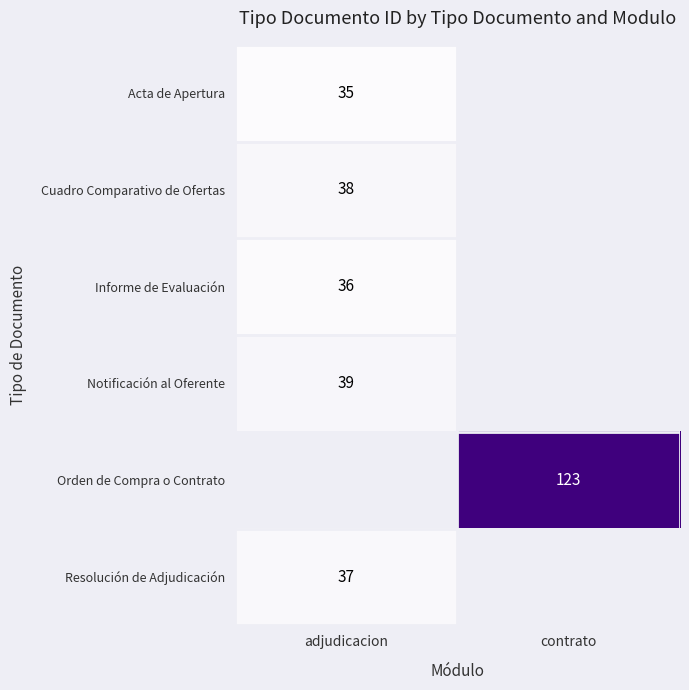

True or false: Notificación al Oferente has a value of 51 at adjudicacion.

False